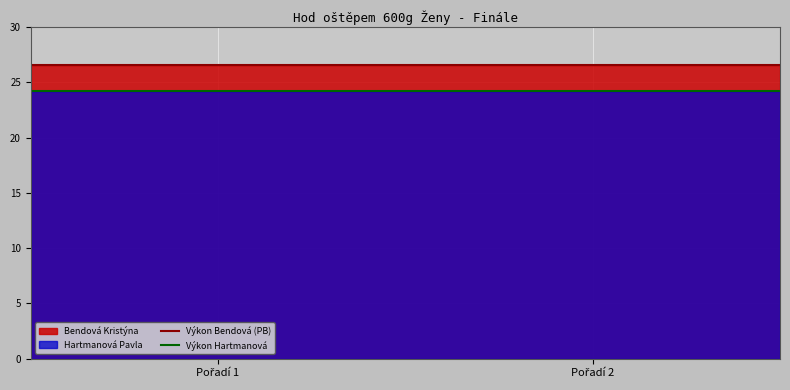

List the series in order of their overall mean, lowest first.

Hartmanová Pavla, Bendová Kristýna